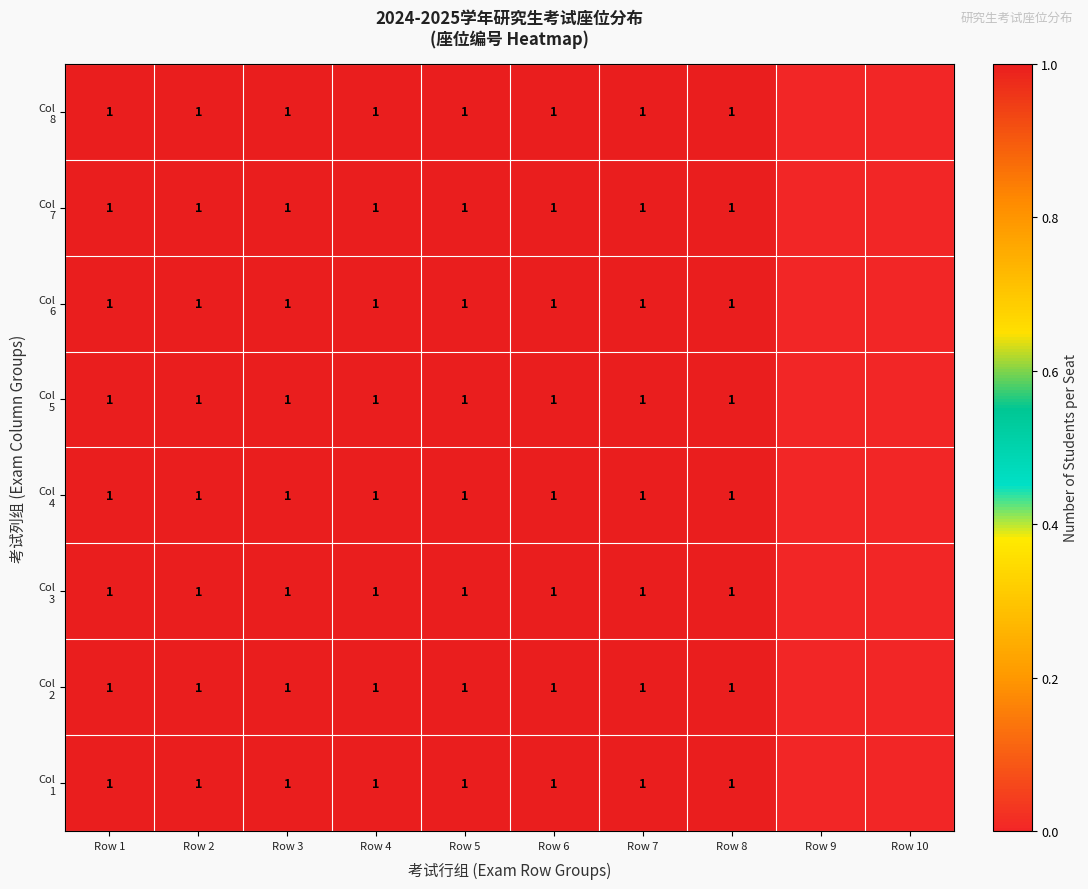

What is the total value across all series at Row 3?

8